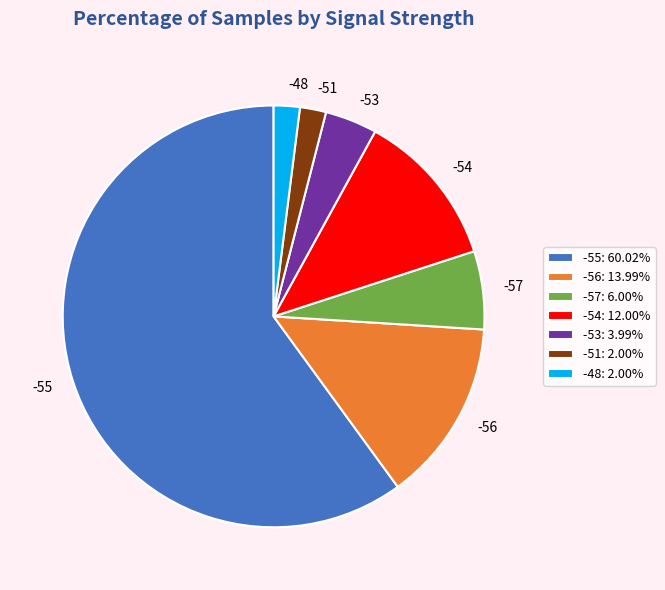

Is there any slice that represents more than half of the pie?

Yes